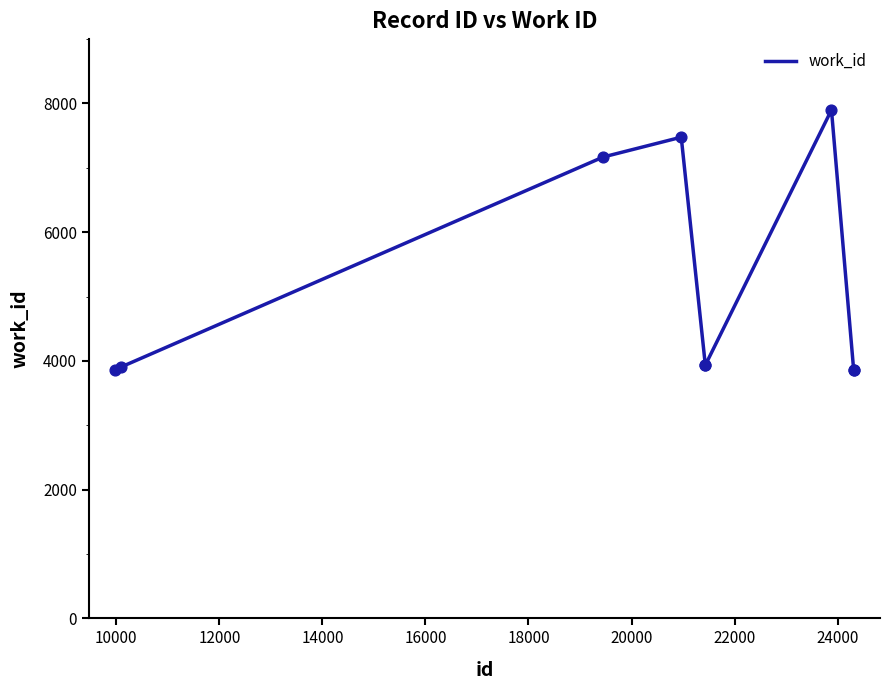

What is the smallest value displayed?

3866